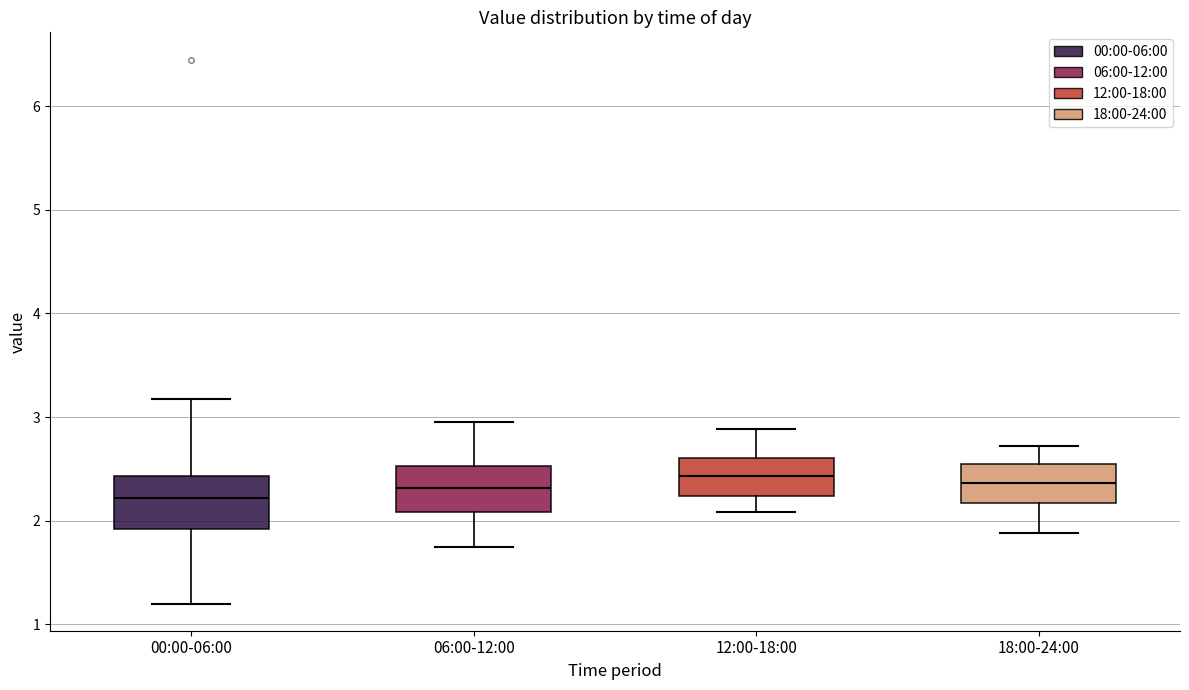

Reading left to right, read every box against the y-axis: the position of its median line, the range the box covers, and the ends of its whiskers. The values are not printed on the chart, so give them approximately, as read against the axis.

00:00-06:00: median 2.2, box 1.9 to 2.4, whiskers 1.2 to 3.2
06:00-12:00: median 2.3, box 2.1 to 2.5, whiskers 1.8 to 3.0
12:00-18:00: median 2.4, box 2.2 to 2.6, whiskers 2.1 to 2.9
18:00-24:00: median 2.4, box 2.2 to 2.6, whiskers 1.9 to 2.7